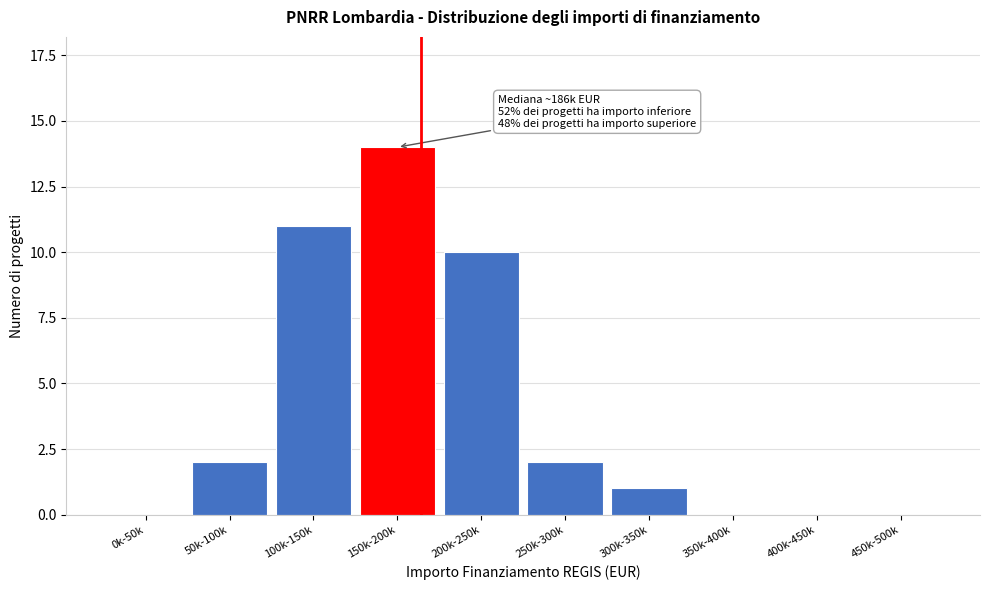

Reading left to right, transcribe all the data shown in this chart.

0k-50k=0	50k-100k=2	100k-150k=11	150k-200k=14	200k-250k=10	250k-300k=2	300k-350k=1	350k-400k=0	400k-450k=0	450k-500k=0